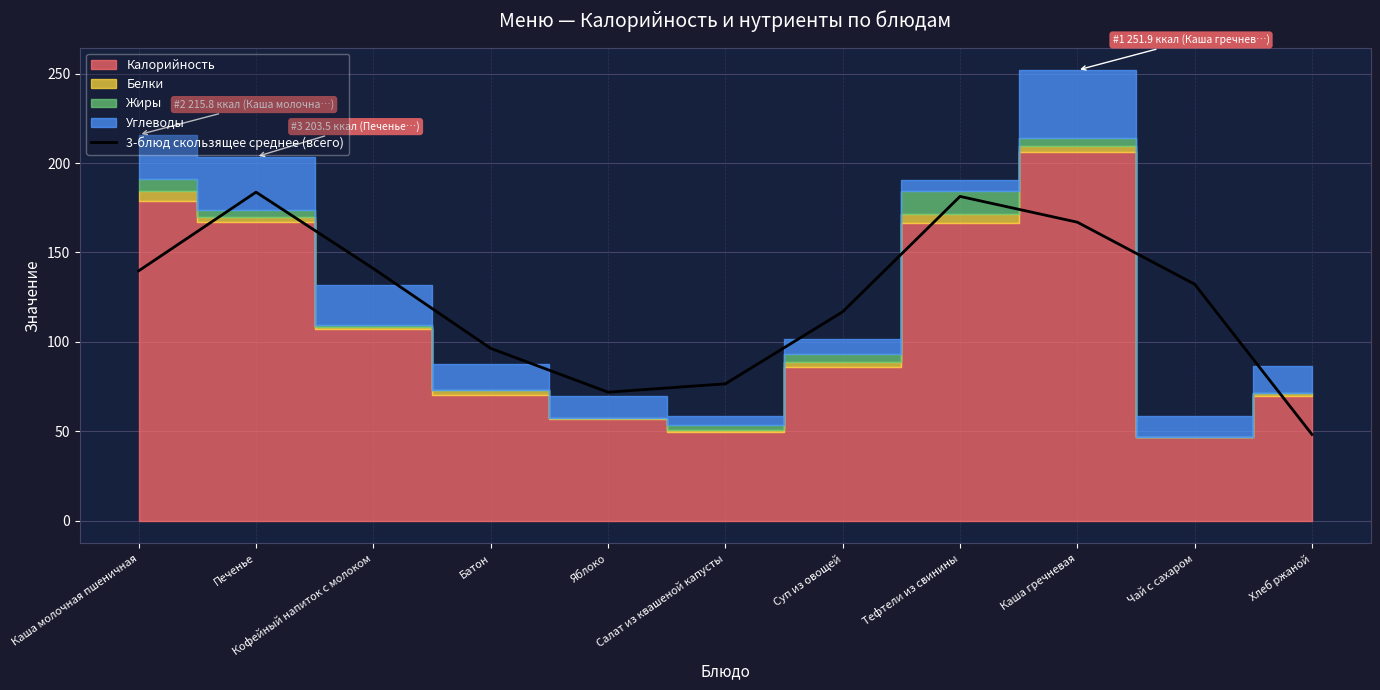

How many interior local peaks (higher than both neighbors) does the data have?

2